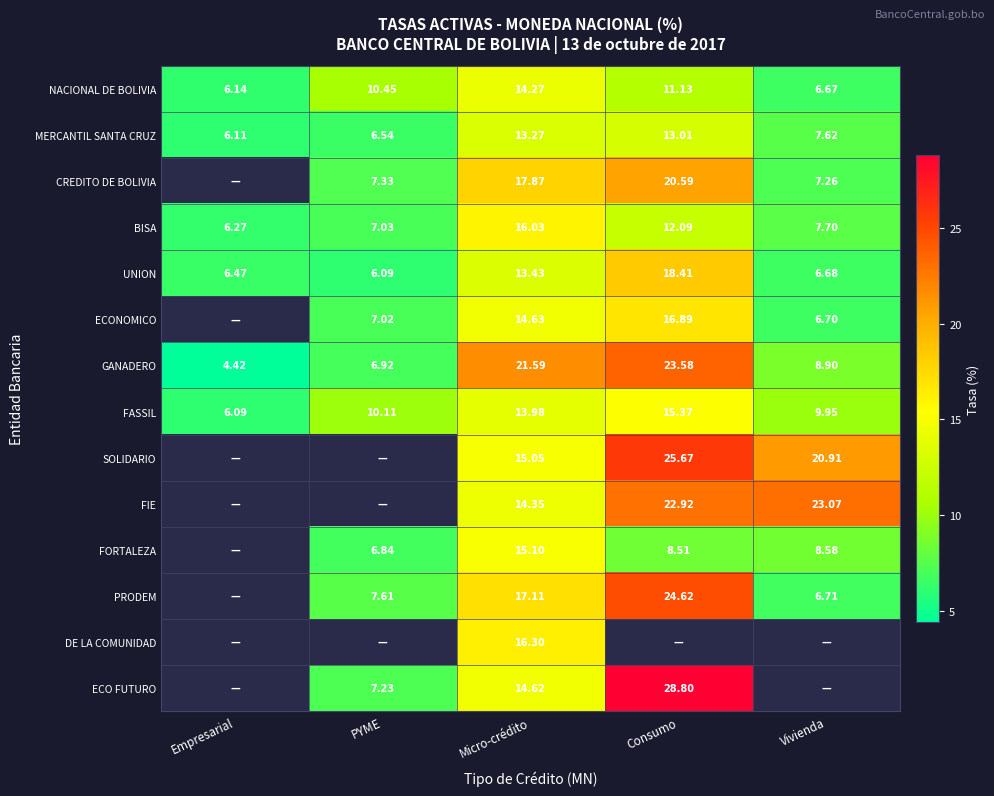

At which label does FASSIL reach its minimum?

Empresarial